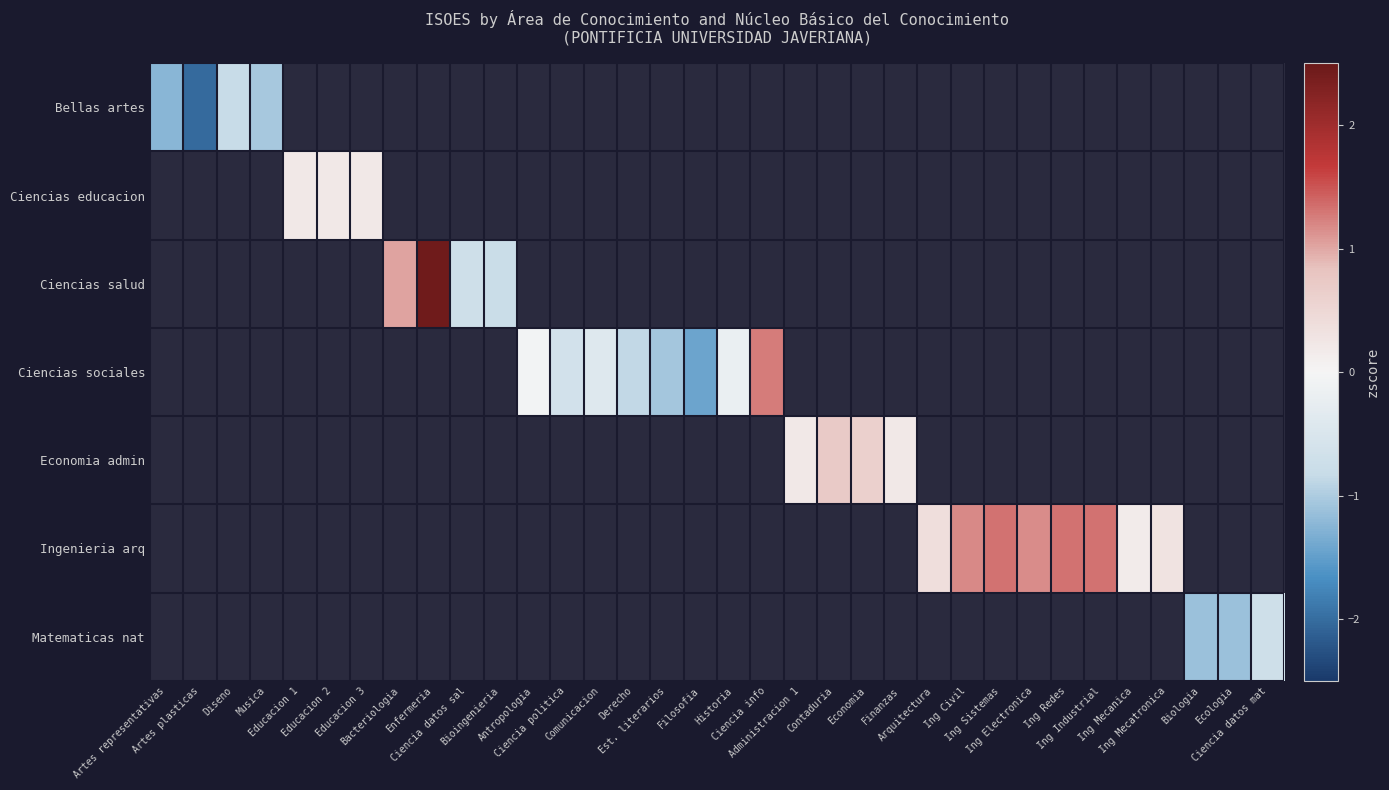

How many series are shown in this chart?

7